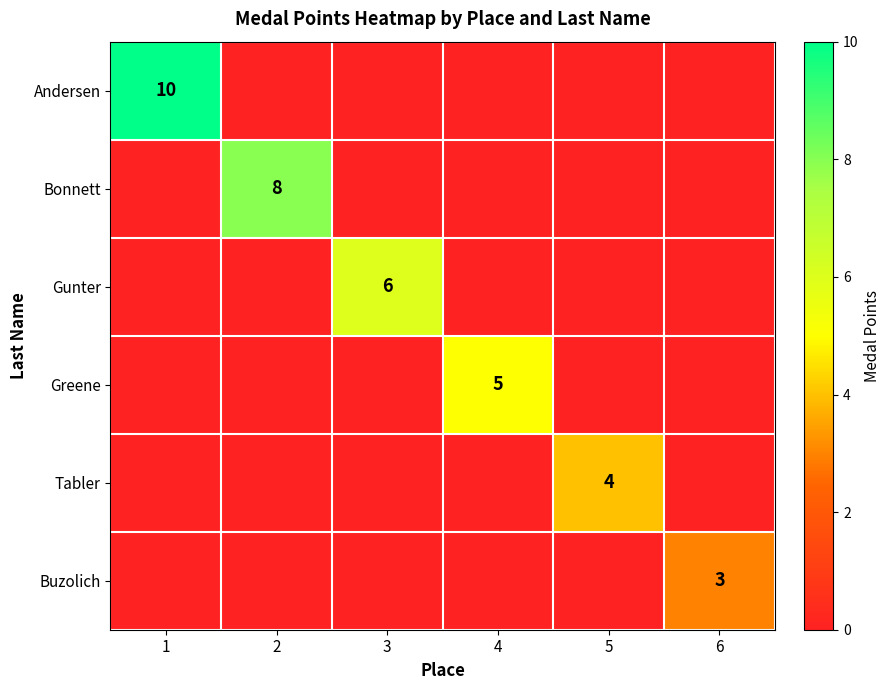

True or false: Bonnett has a value of 8 at 2.

True